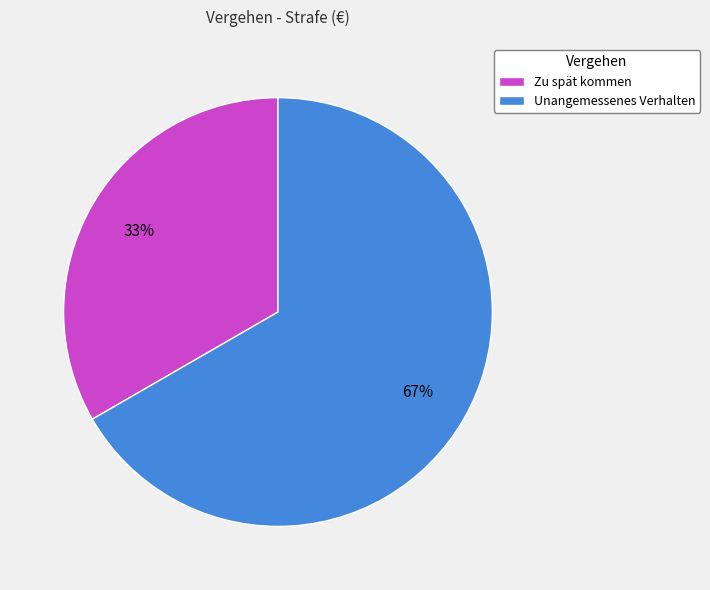

To the nearest percent, what portion does Zu spät kommen represent?

33%